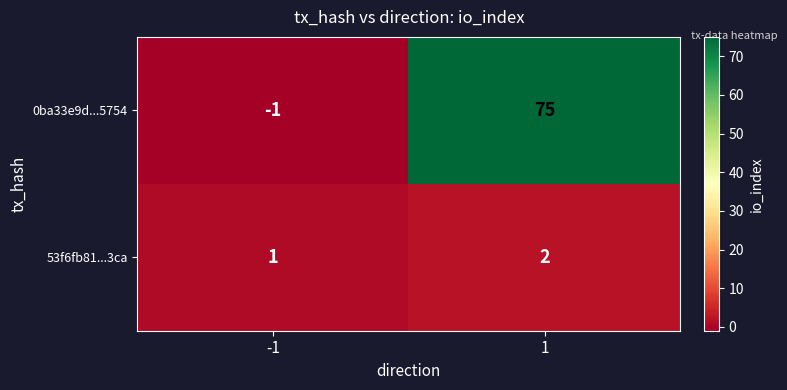

Which series has the largest total across all categories?

0ba33e9d...5754